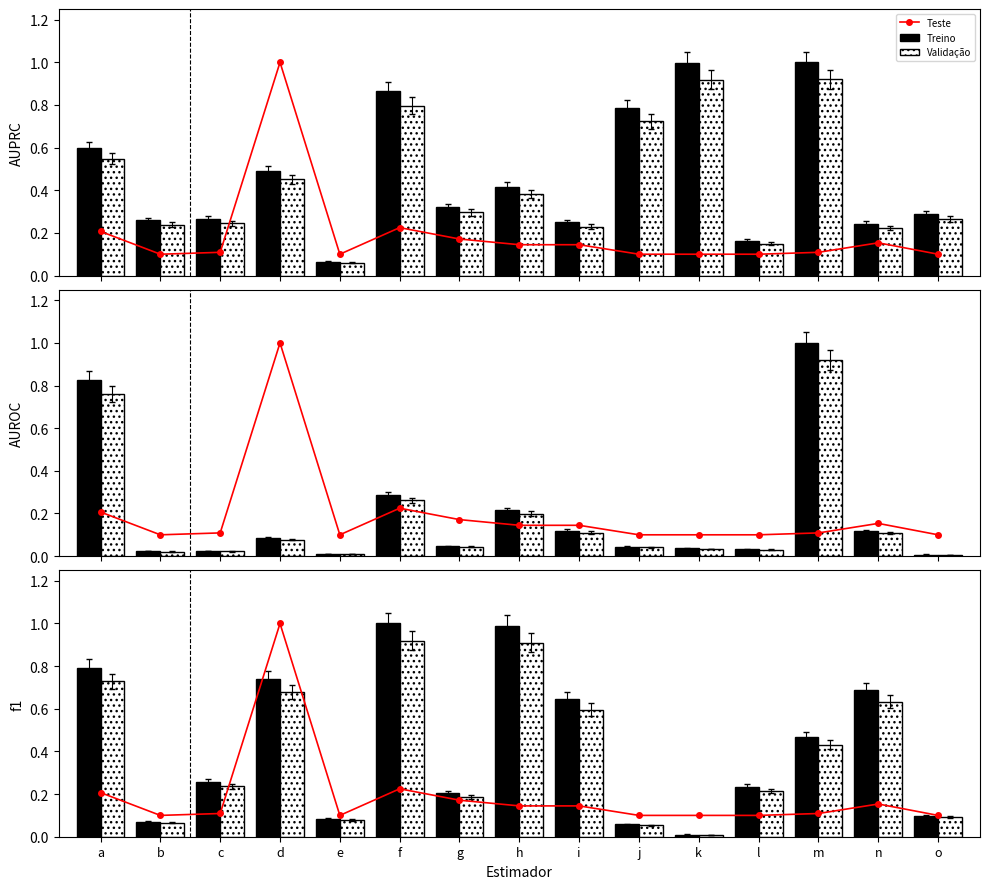

List the labels in order of Treino value, smallest first.

k, j, b, e, o, g, l, c, m, i, n, d, a, h, f